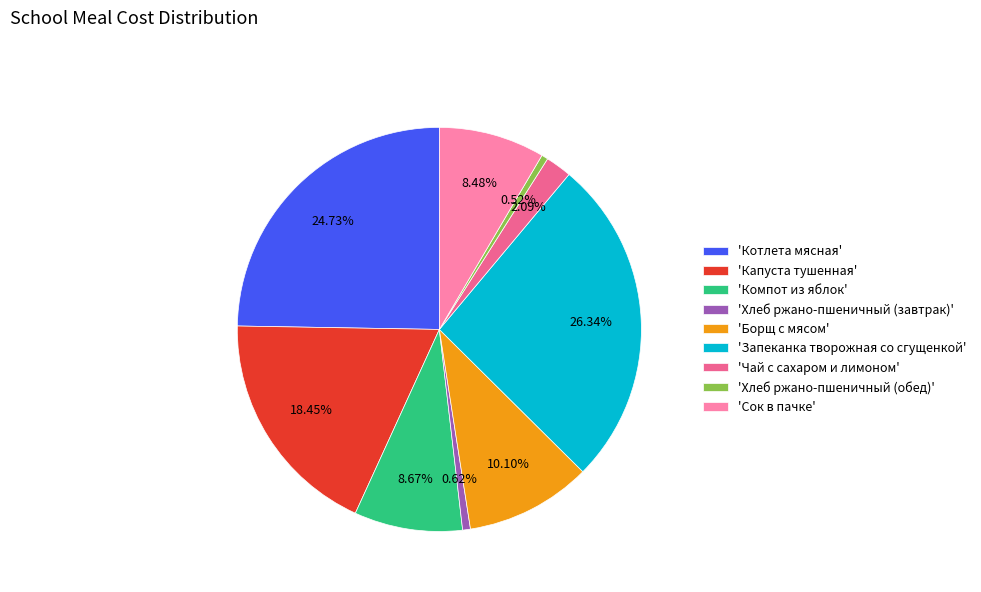

Between 'Котлета мясная' and 'Борщ с мясом', which is larger?

'Котлета мясная'